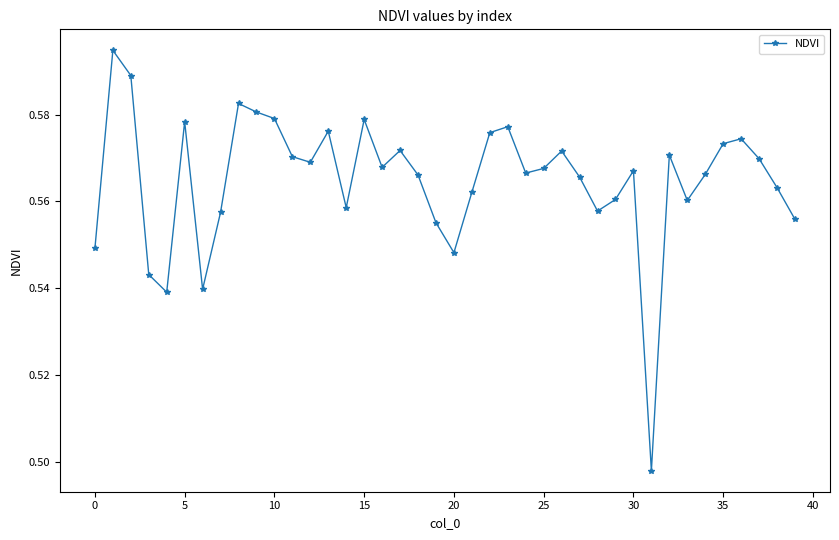

How many values are between 0 and 1?

40